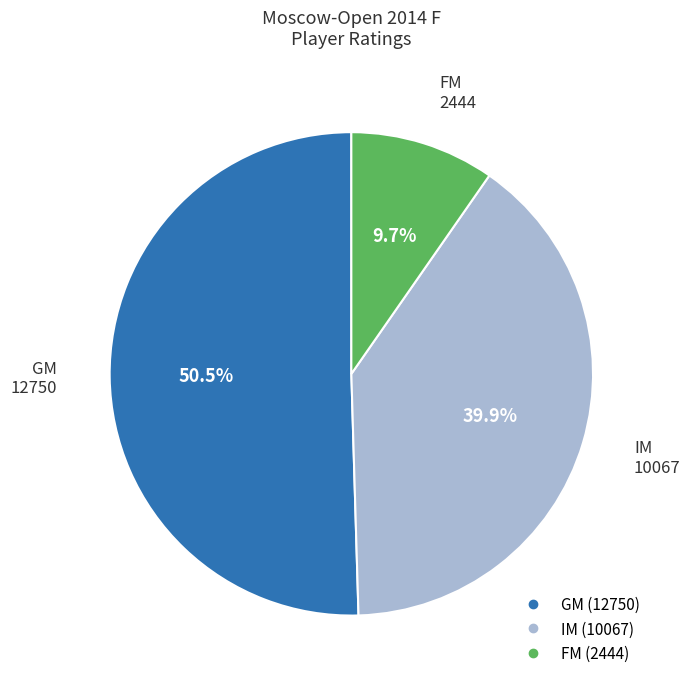

Is there any slice that represents more than half of the pie?

Yes